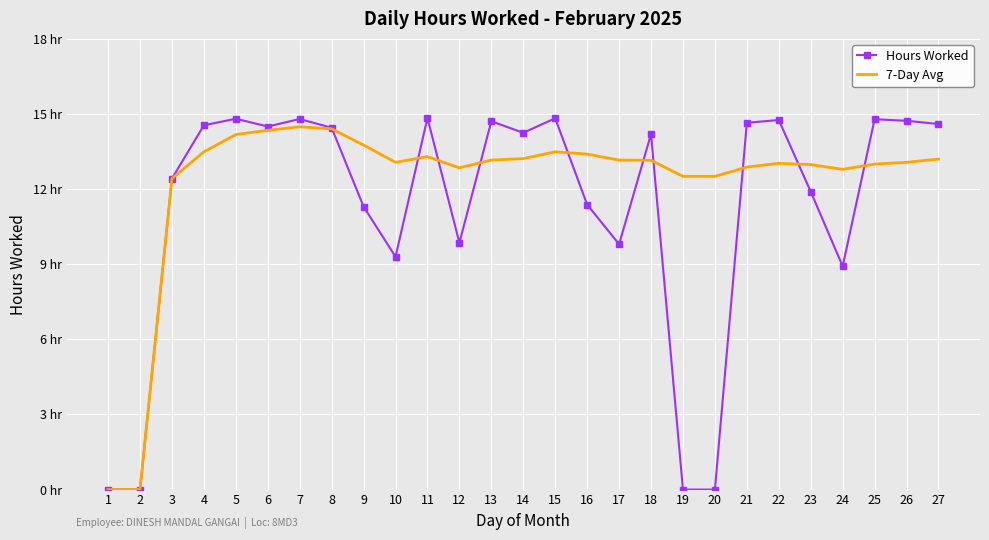

What are all the series names shown in the legend?

Hours Worked, 7-Day Avg